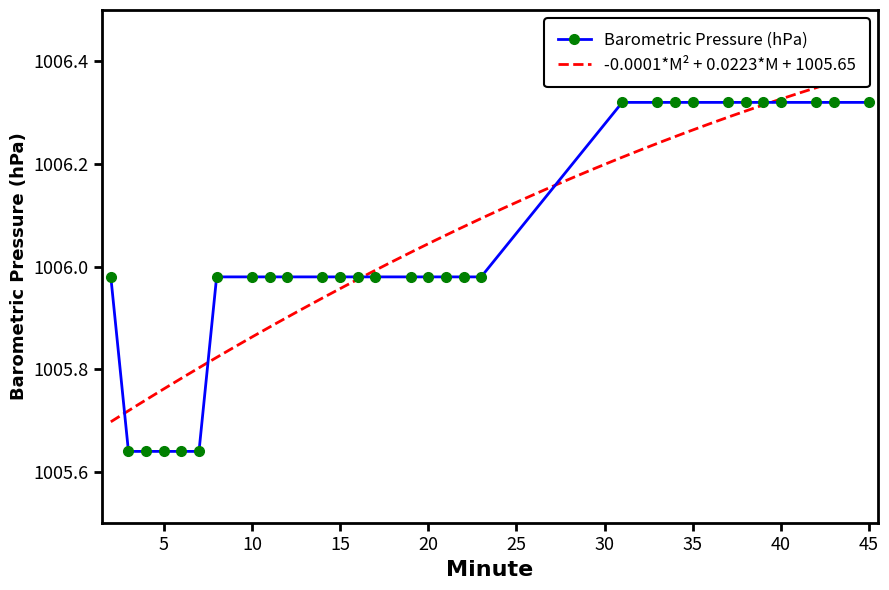

At which category does the chart reach its peak across all series?

31